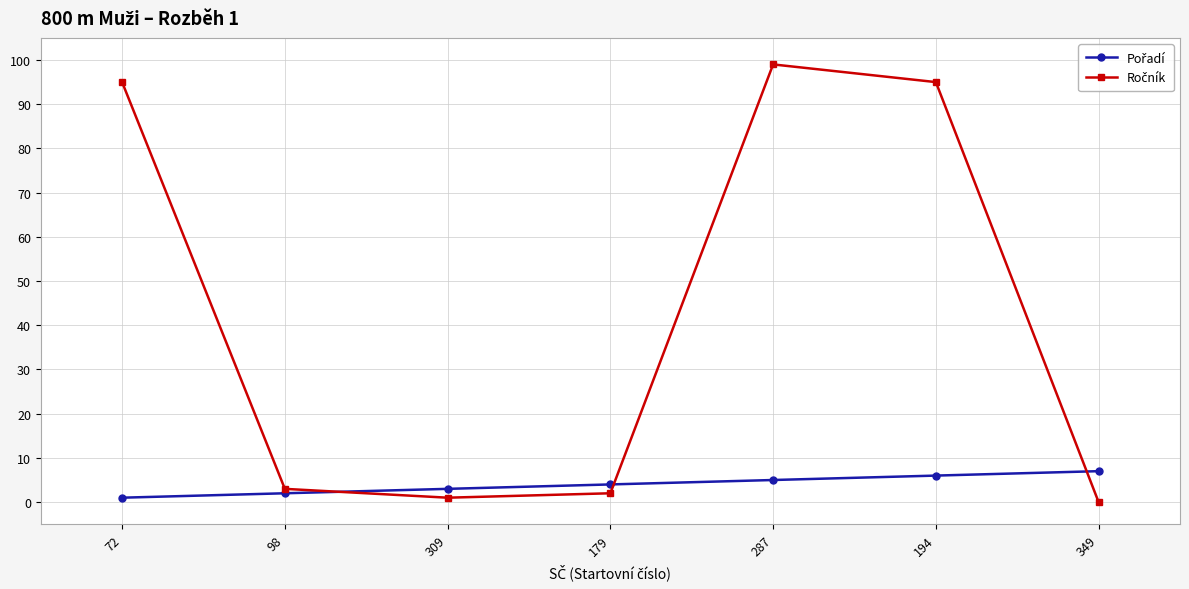

What is the label of the 4th point from the left?

179